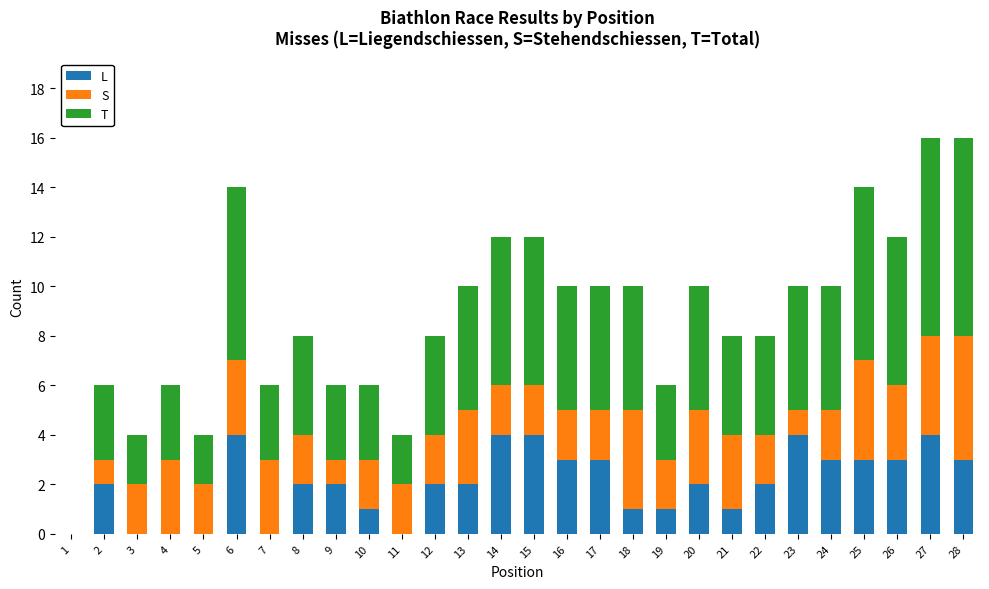

What is the sum of all L values?

56